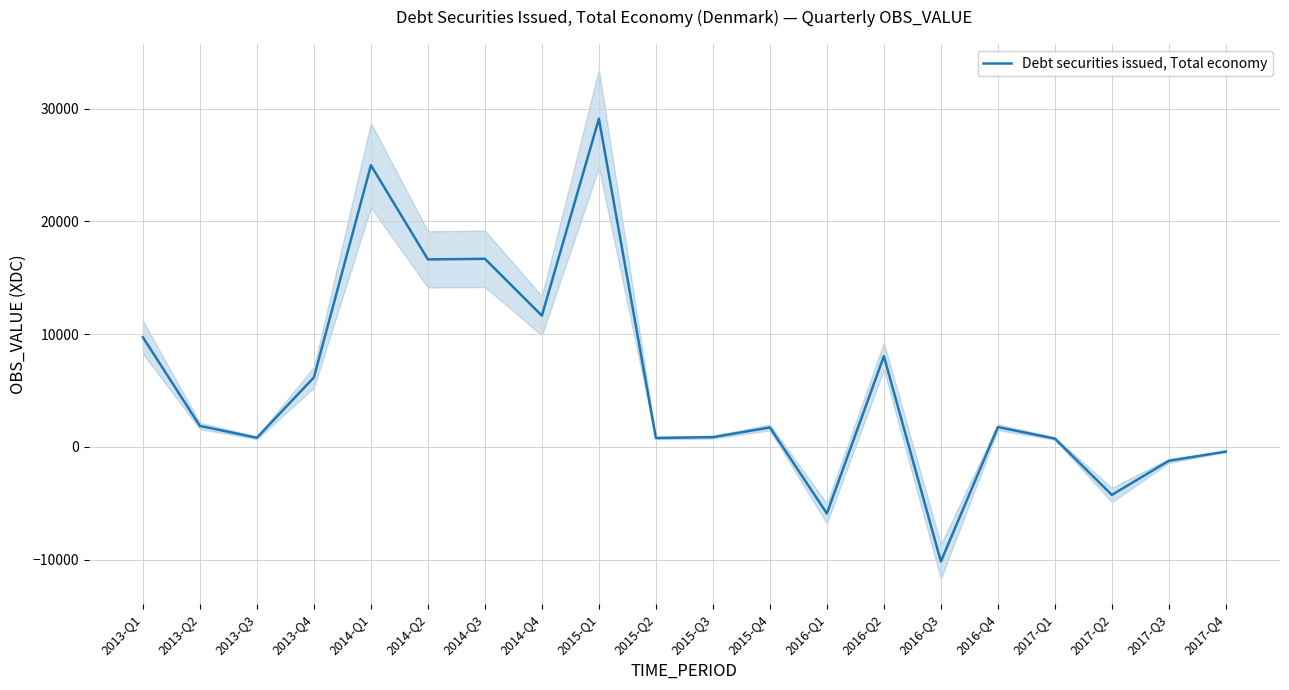

True or false: the data shows 11640 at 2014-Q4.

True